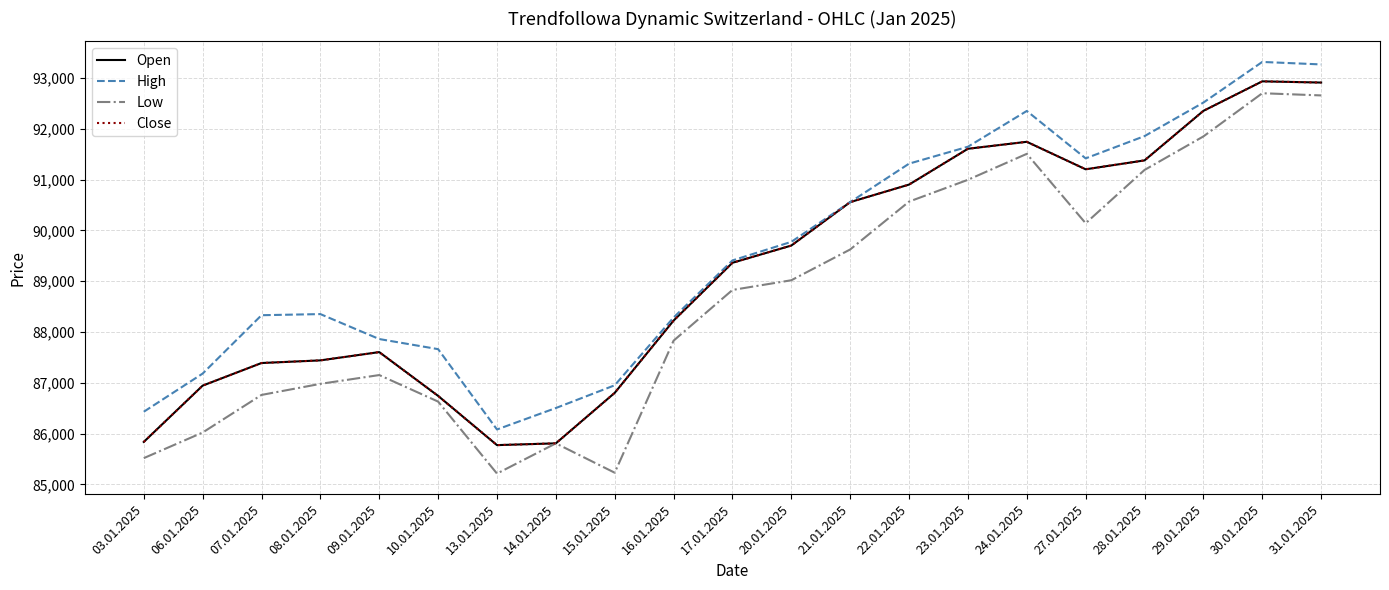

Does the chart have visible grid lines?

Yes